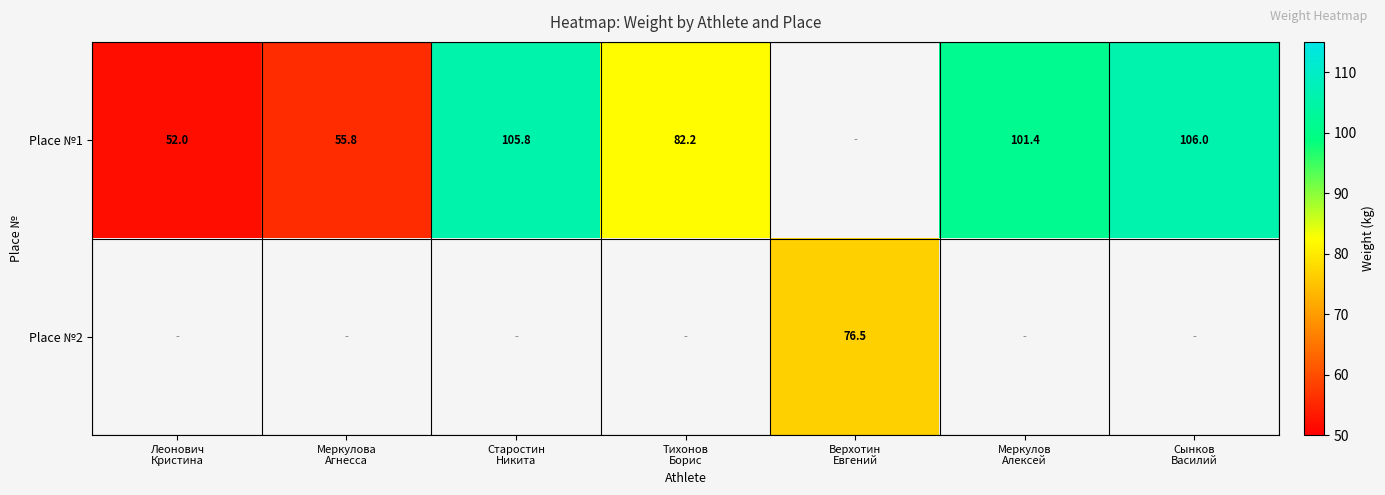

Count the number of data series in this chart.

2